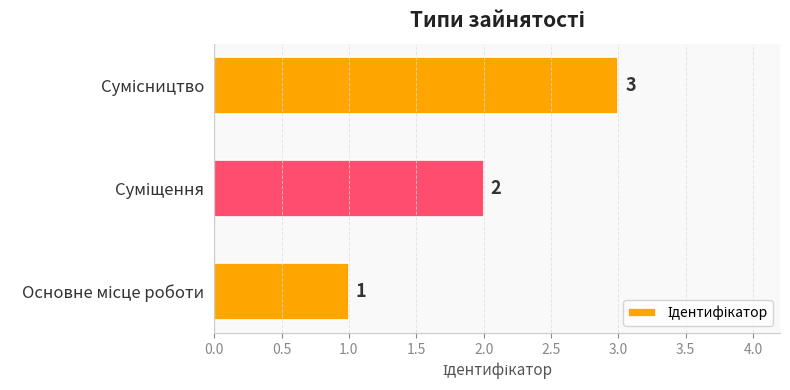

How many bars are there in total?

3